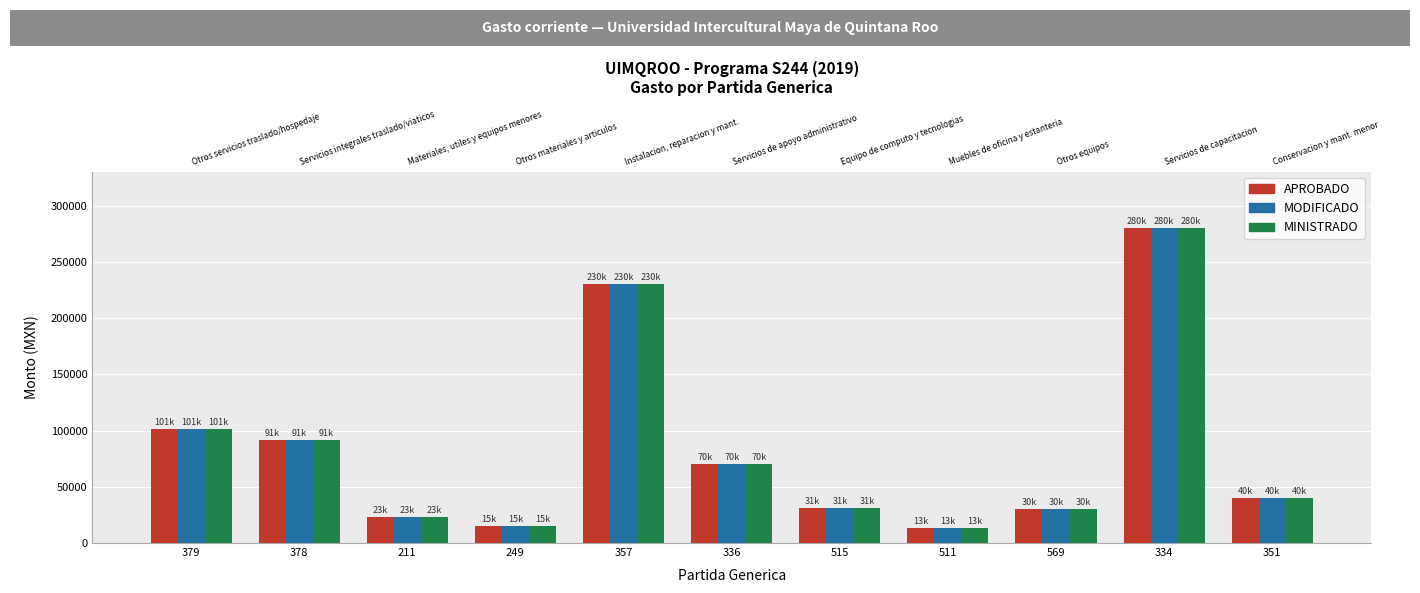

At which category is the sum across all series the highest?

334